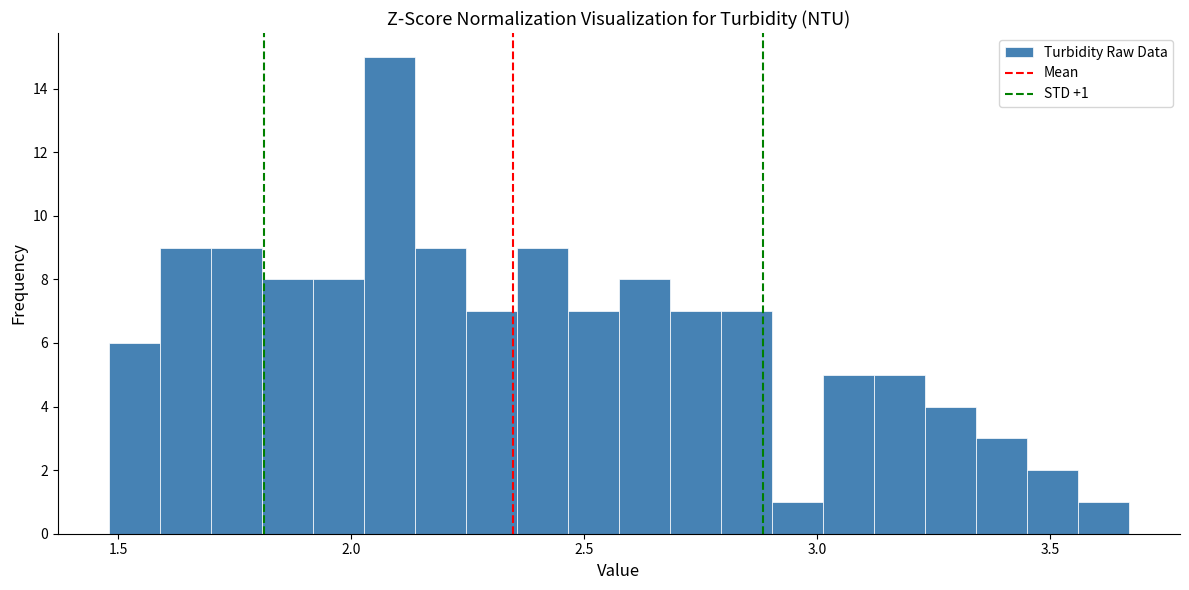

Around what value on the x-axis is the tallest bar? Give the approximate position of its centre, as read against the axis.

2.10